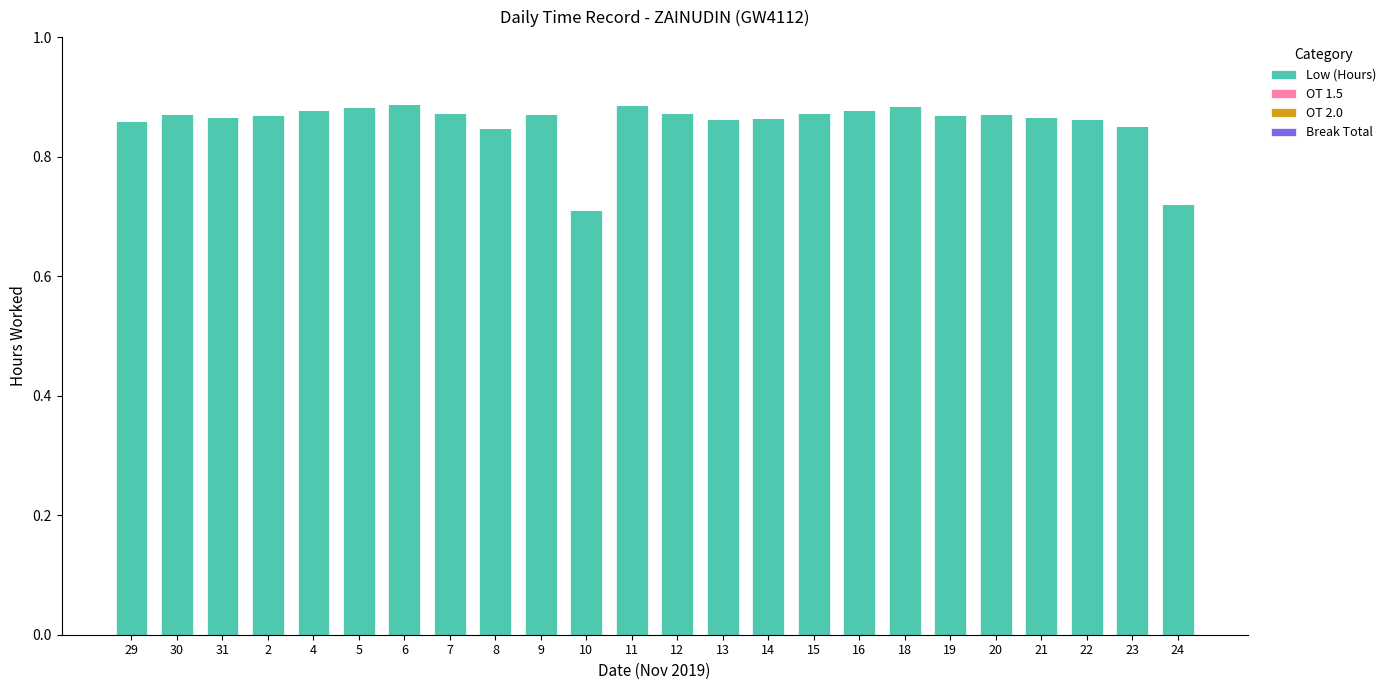

How many categories are shown in the chart?

24